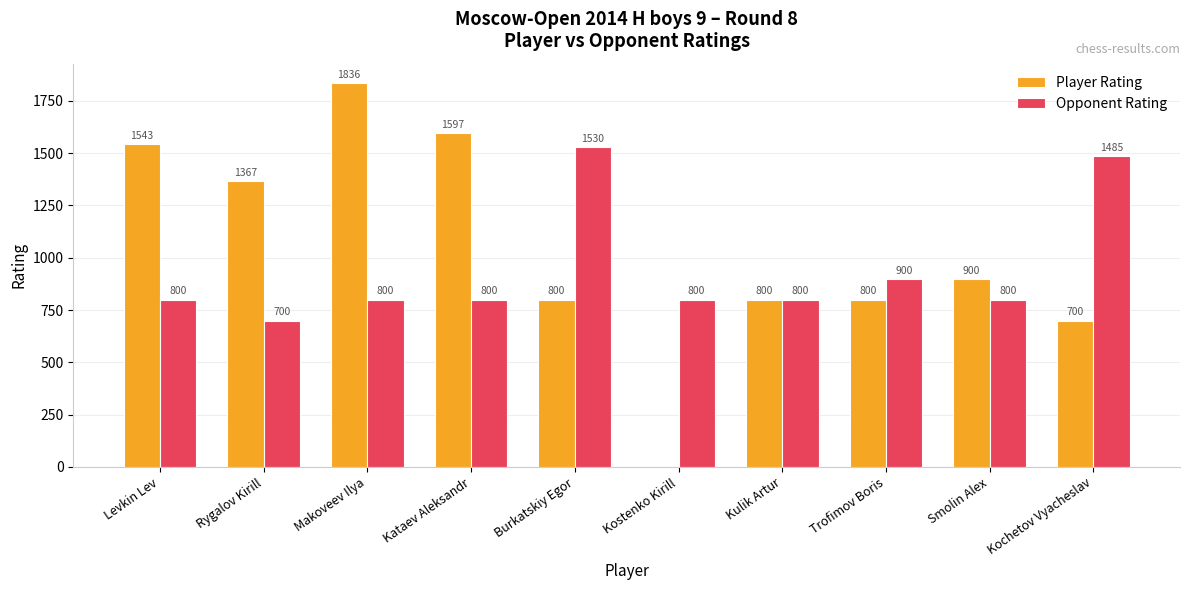

What is the sum of the Opponent Rating values at Kostenko Kirill and Kochetov Vyacheslav?

2285